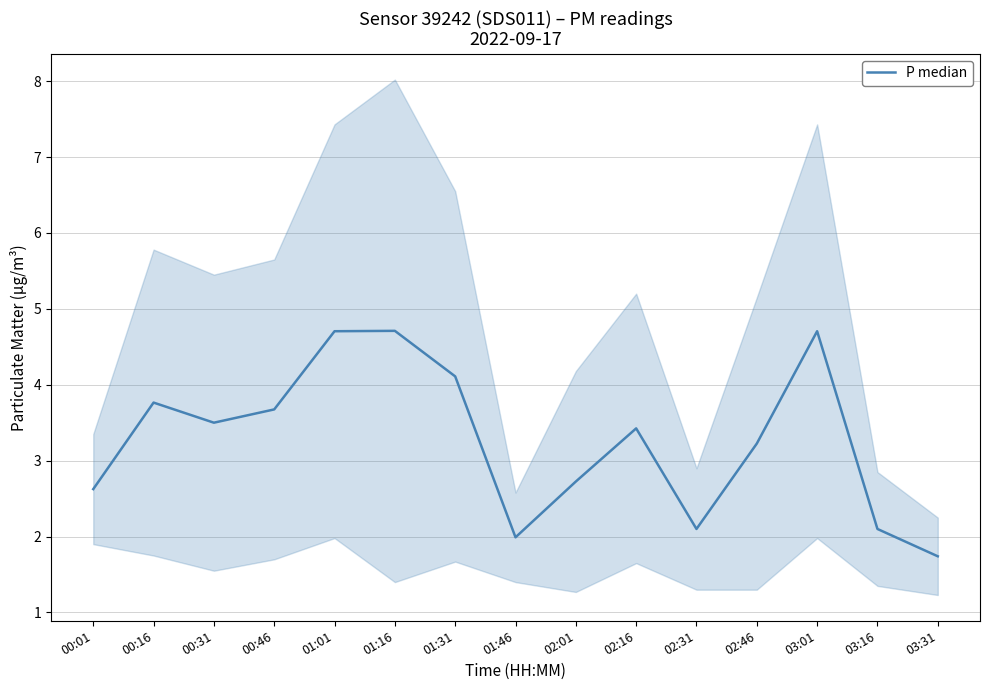

What is the maximum value shown in the chart?

4.7